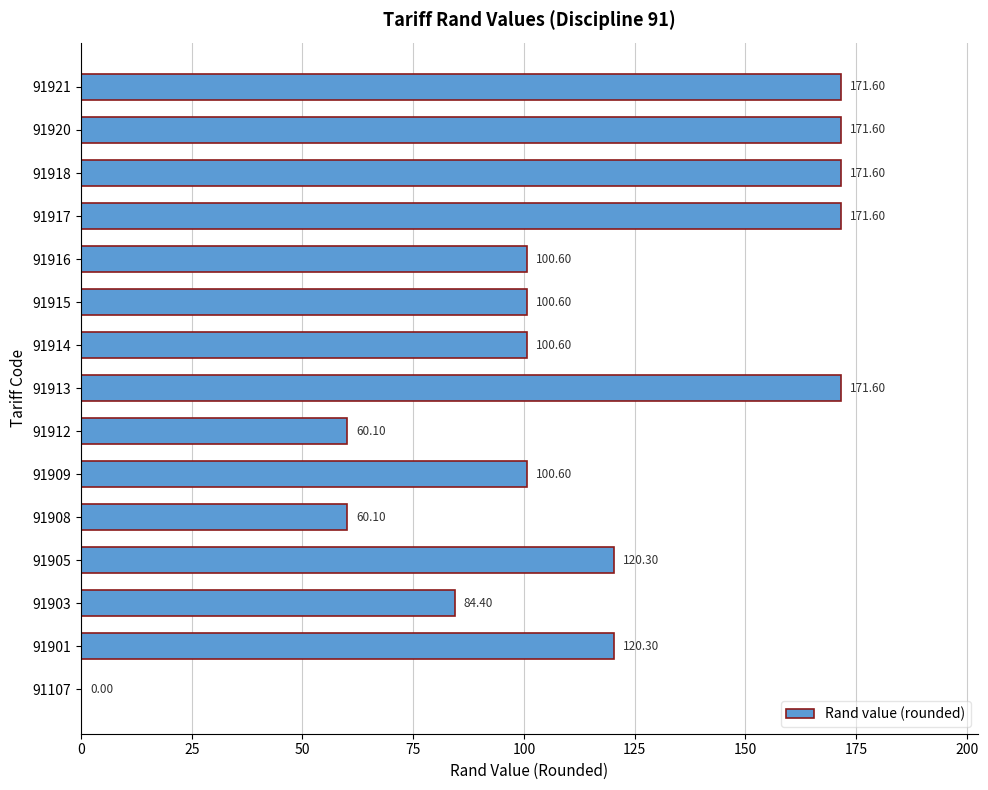

How many data points does each series have?

15